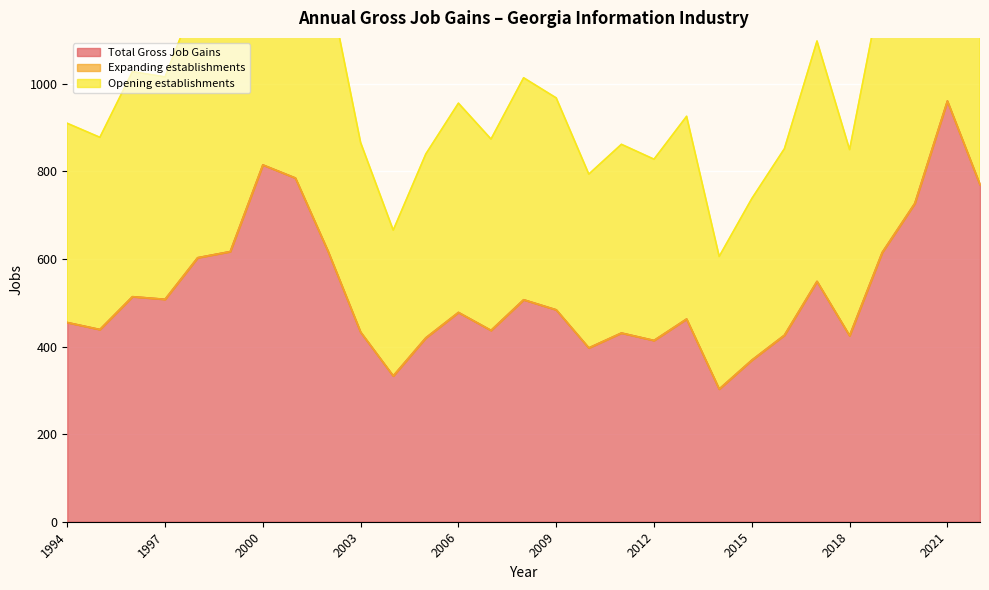

What is the sum of all Total Gross Job Gains values?

15296